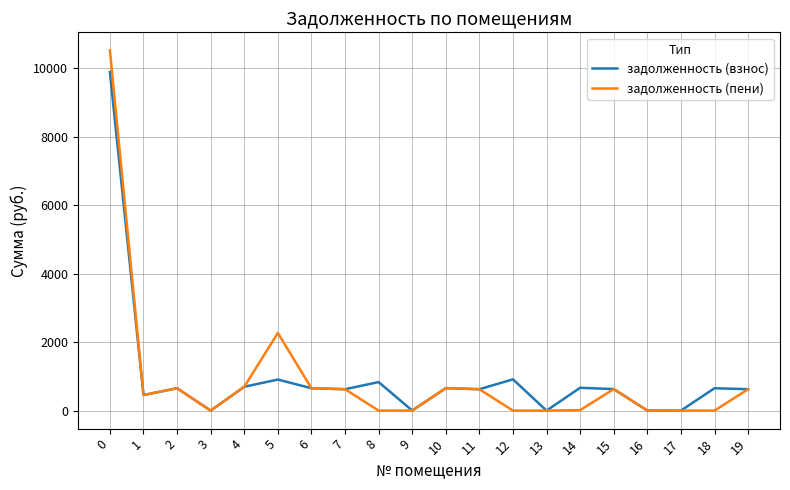

What is the sum of the задолженность (взнос) values at 8 and 18?

1486.7